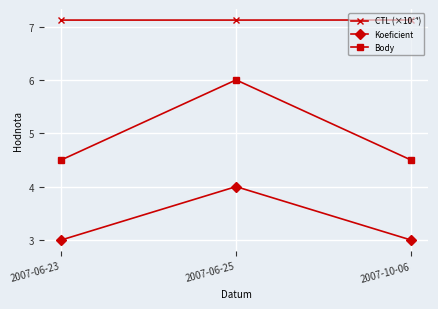

What is the smallest value displayed?

3.0